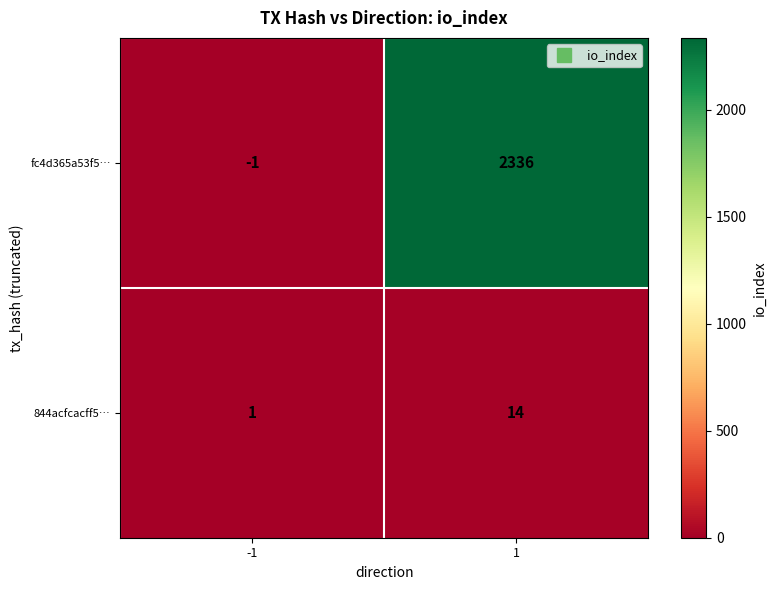

Between -1 and 1, which series saw the biggest shift?

fc4d365a53f5…